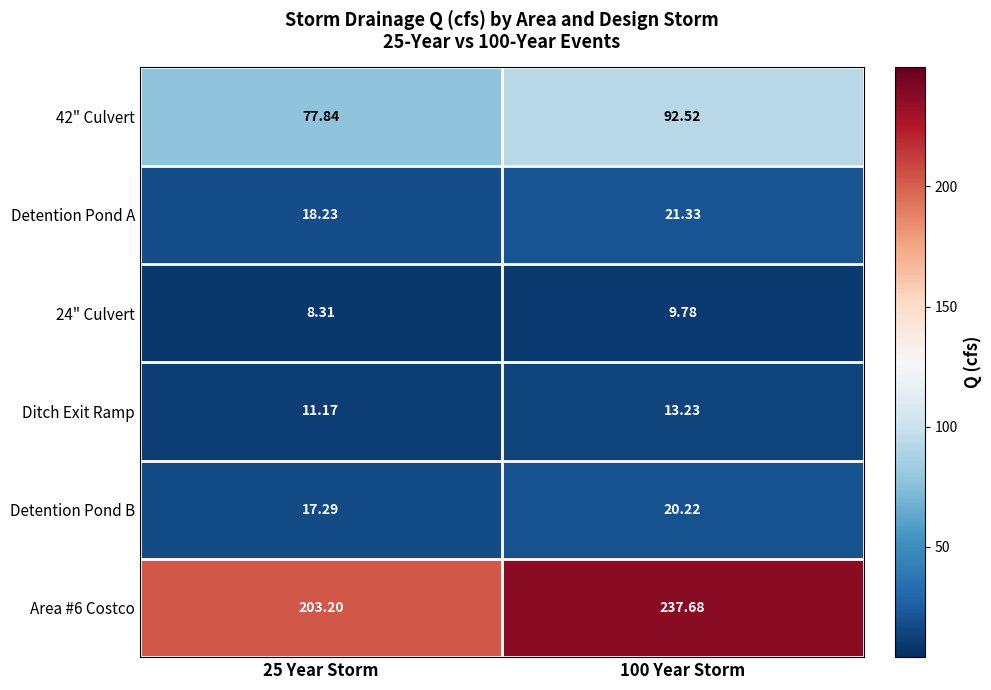

Is the value of Detention Pond A at 100 Year Storm greater than the value of 42" Culvert at 100 Year Storm?

No